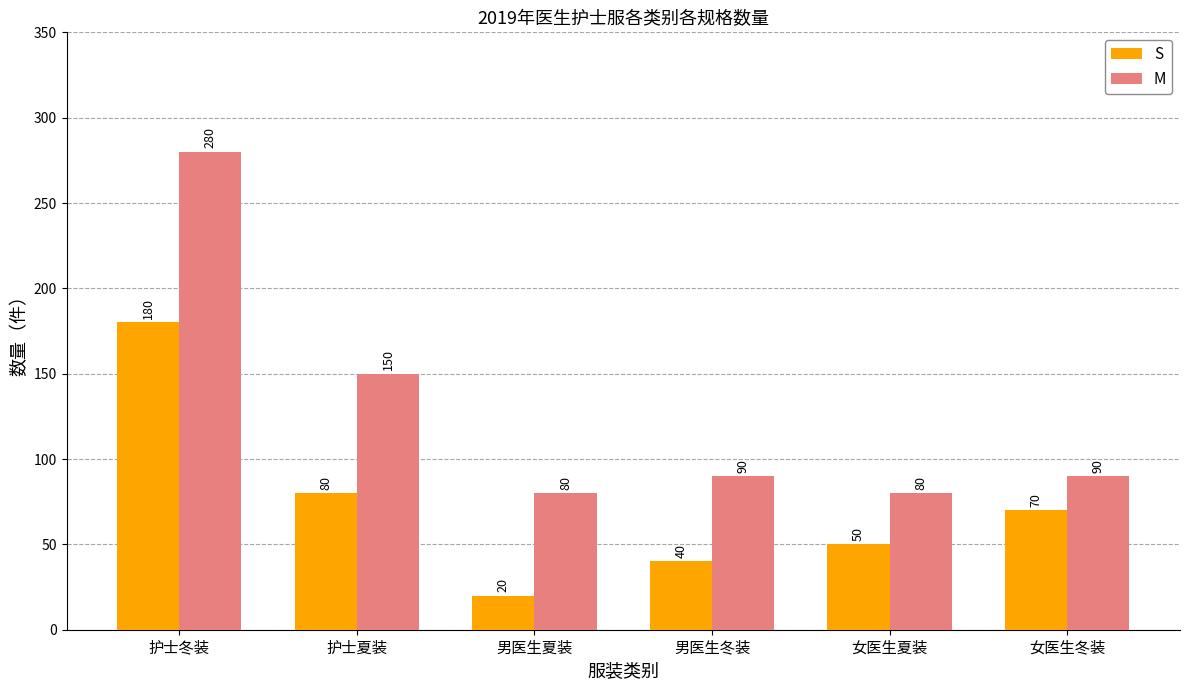

Which series has the largest total across all categories?

M